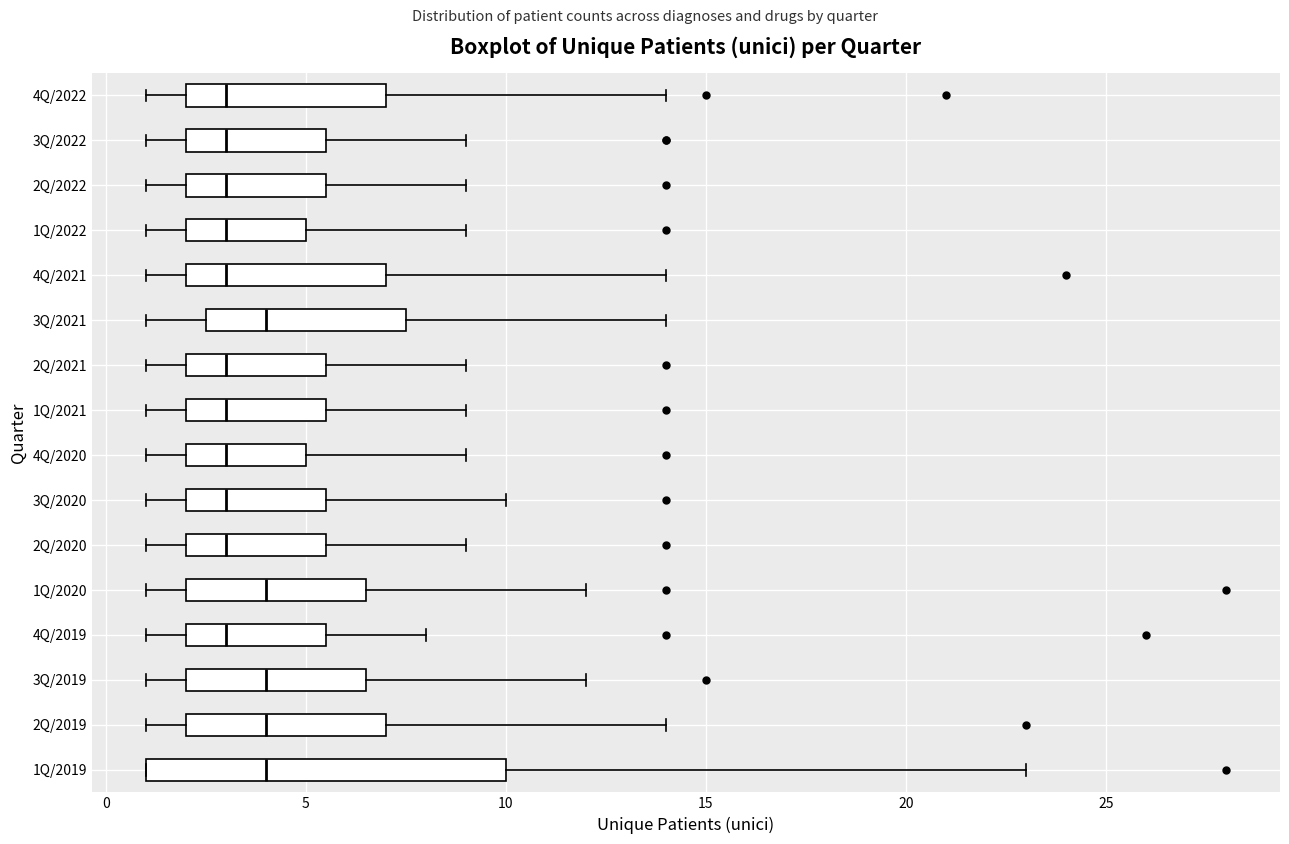

Which box is the widest, from its left edge to its right edge?

1Q/2019